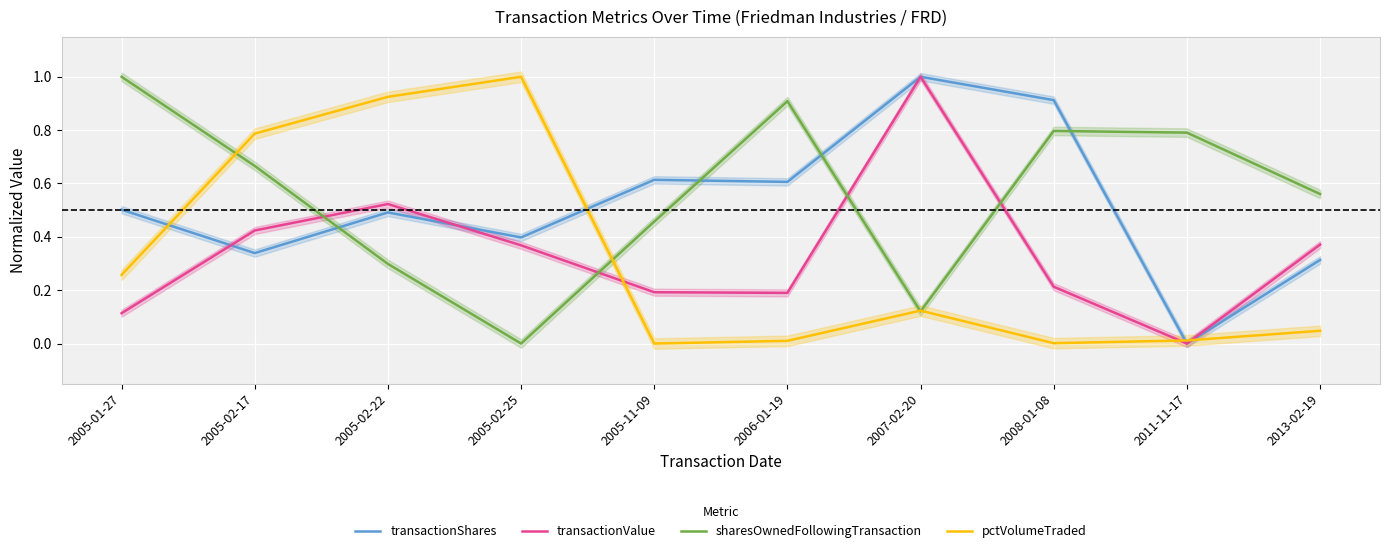

What position from the left is 2005-02-17?

2